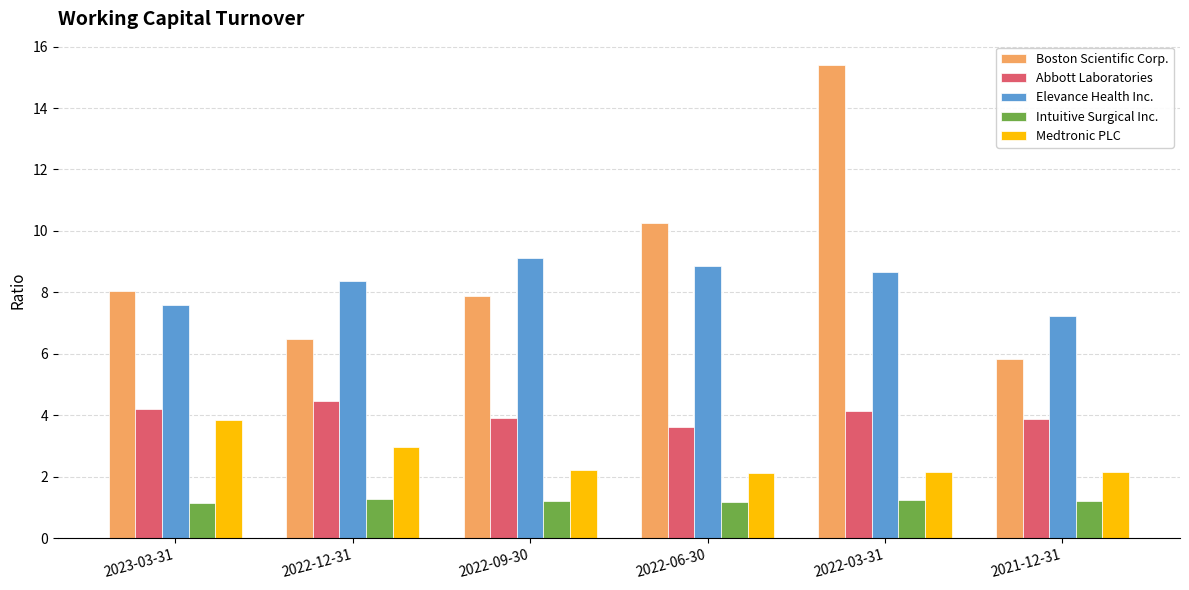

What is the maximum value for Medtronic PLC?

3.8